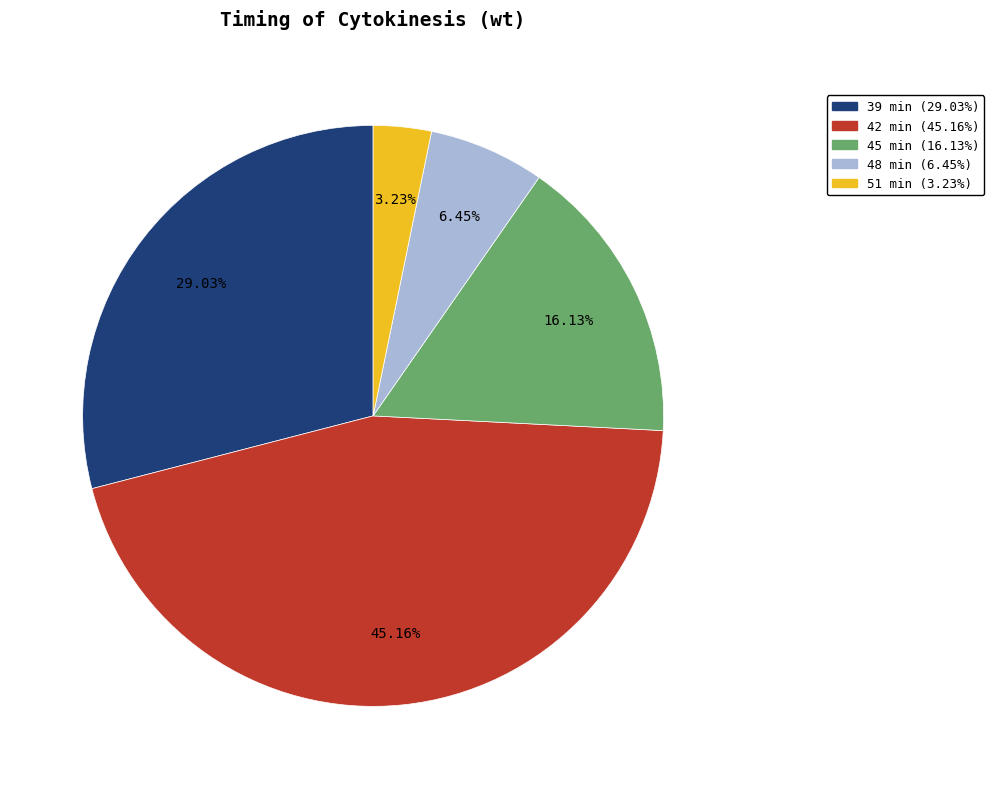

Is there any slice that represents more than half of the pie?

No